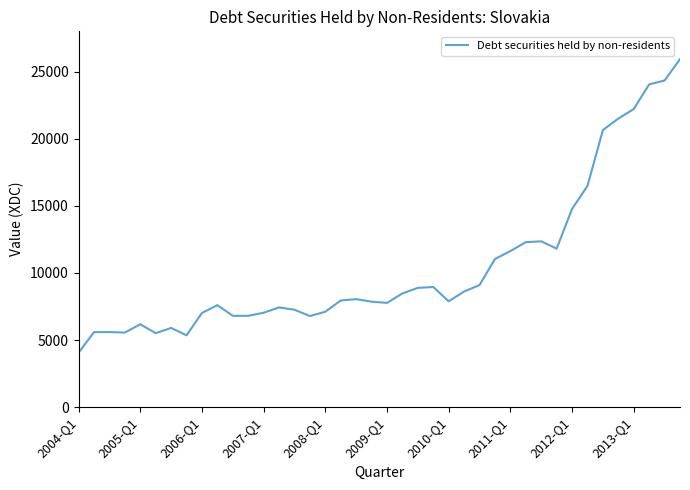

What is the minimum value shown in the chart?

4060.9